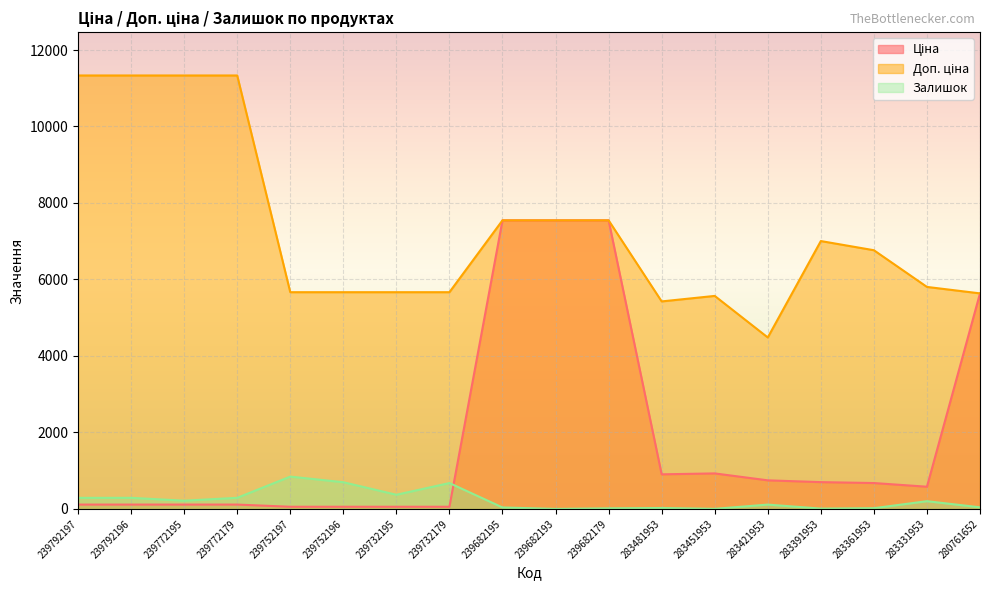

What is the average value of the Доп. ціна series?

7296.1